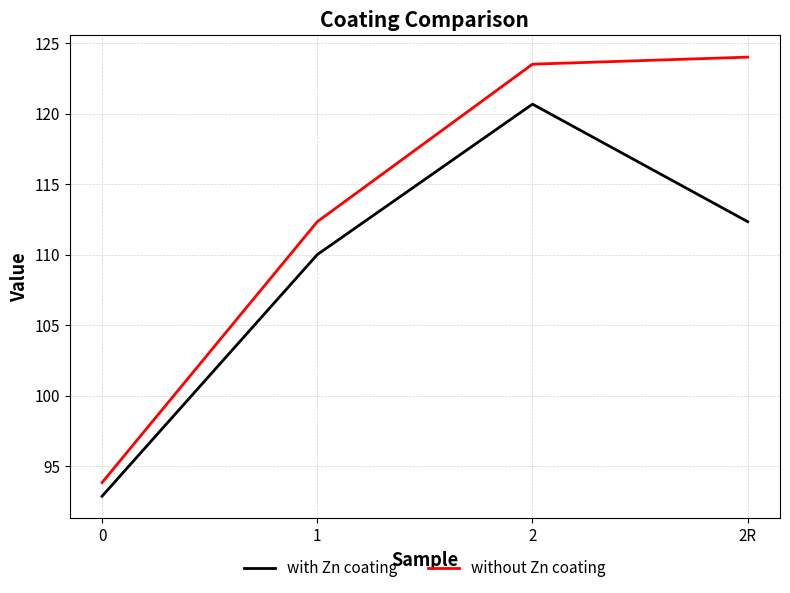

Reading right to left, transcribe all the data shown in this chart.

with Zn coating: 2R=112.3	2=120.7	1=110.0	0=92.9
without Zn coating: 2R=124.0	2=123.5	1=112.3	0=93.8